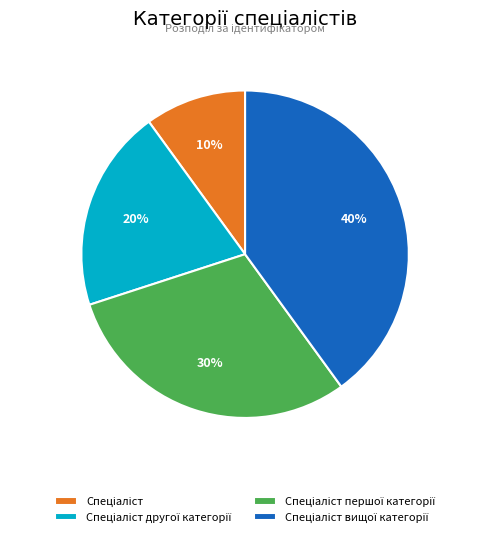

Does any single category account for the majority?

No